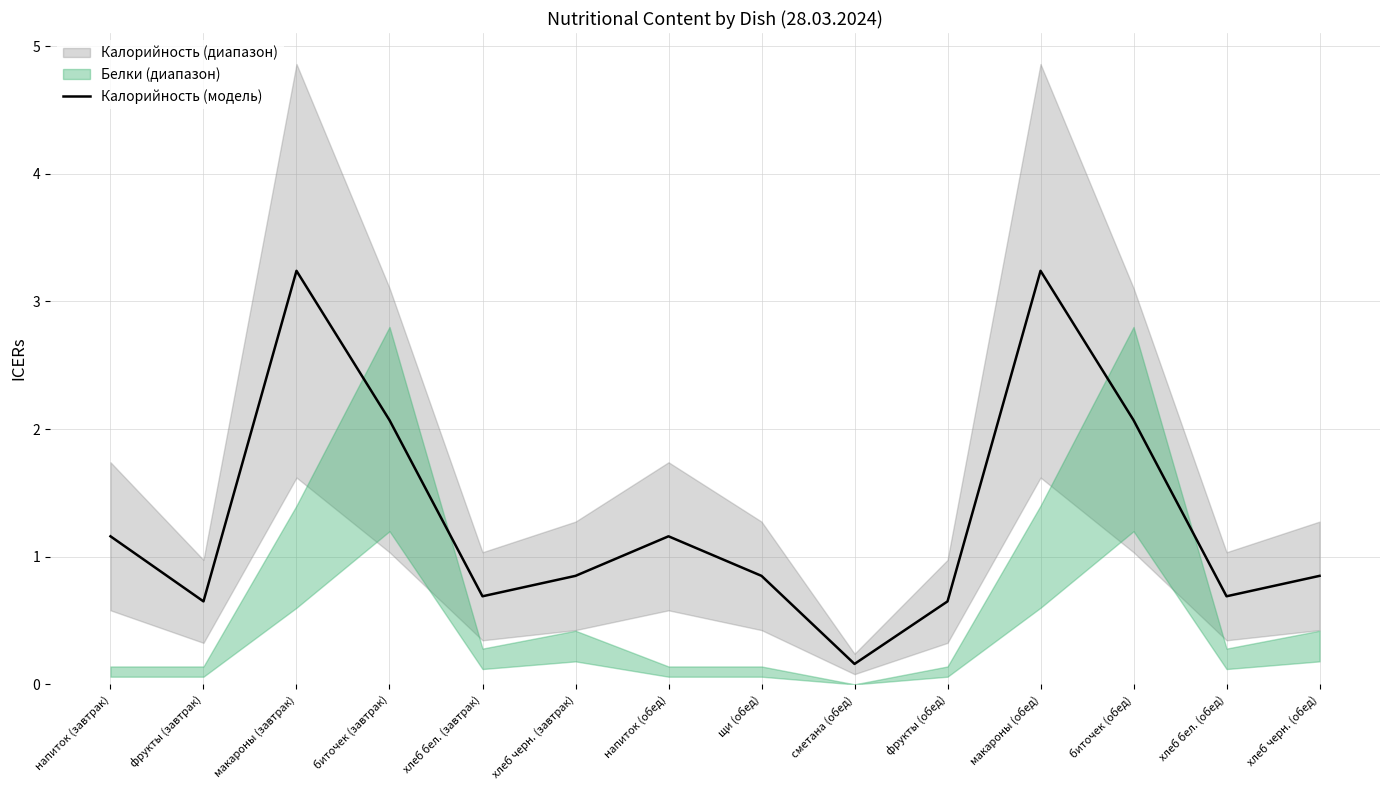

At which category does the chart reach its peak across all series?

макароны (завтрак)